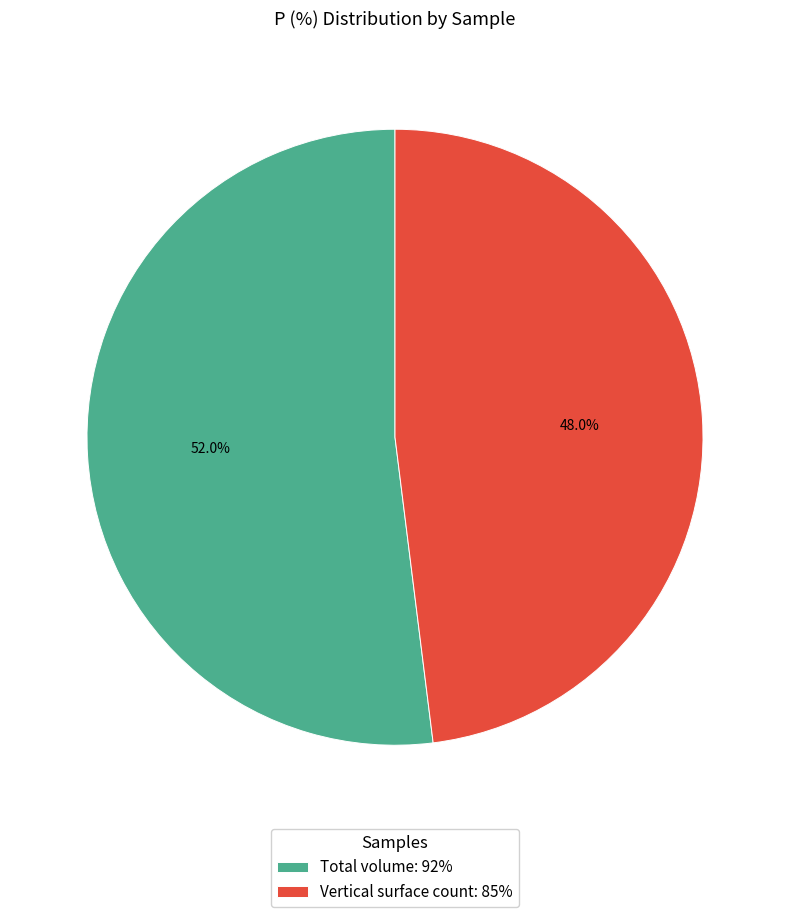

To the nearest percent, what percentage of the pie is Total volume?

52%